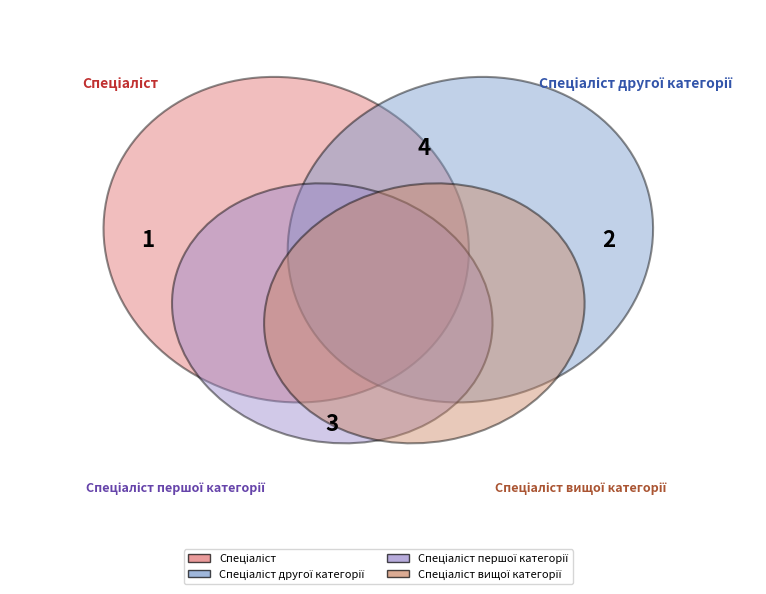

To the nearest percent, what portion does Спеціаліст represent?

10%